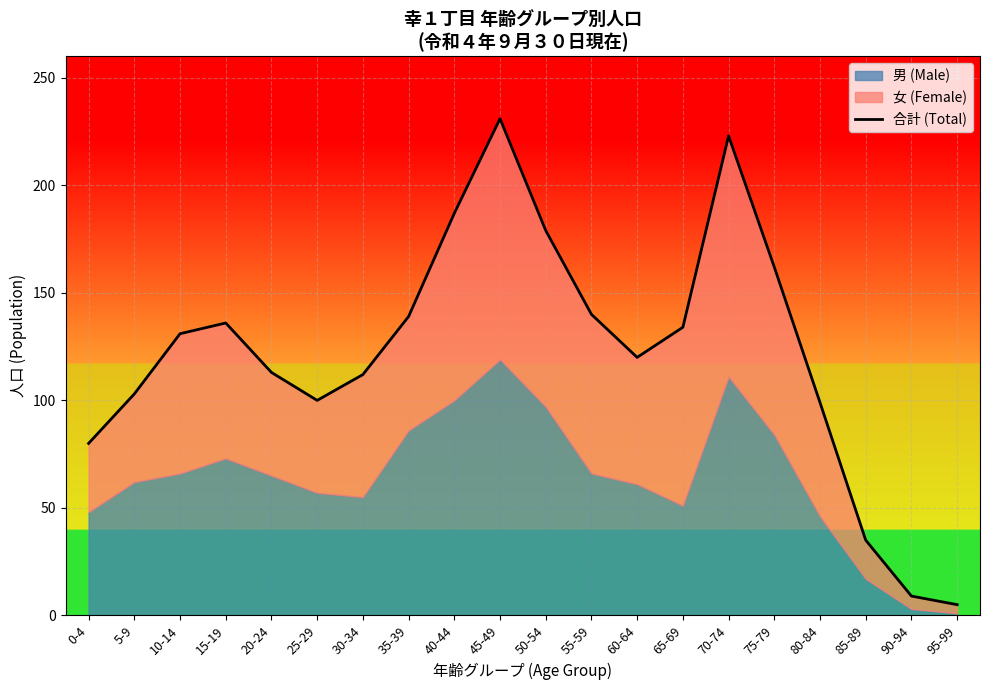

Where is the first local minimum?

25-29